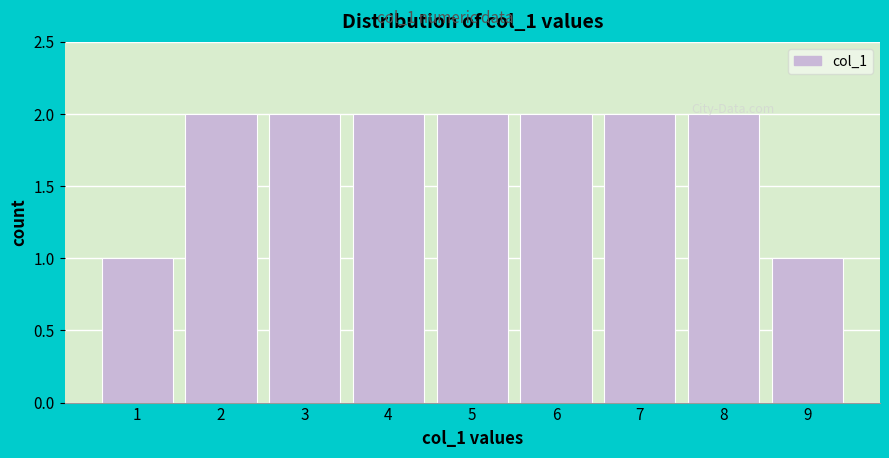

Reading left to right, transcribe this chart: for each bar, give the range it covers on the x-axis and its height. The values are not printed on the chart, so give them approximately, as read against the axis.

0.5 to 1.5: 1
1.5 to 2.5: 2
2.5 to 3.5: 2
3.5 to 4.5: 2
4.5 to 5.5: 2
5.5 to 6.5: 2
6.5 to 7.5: 2
7.5 to 8.5: 2
8.5 to 9.5: 1